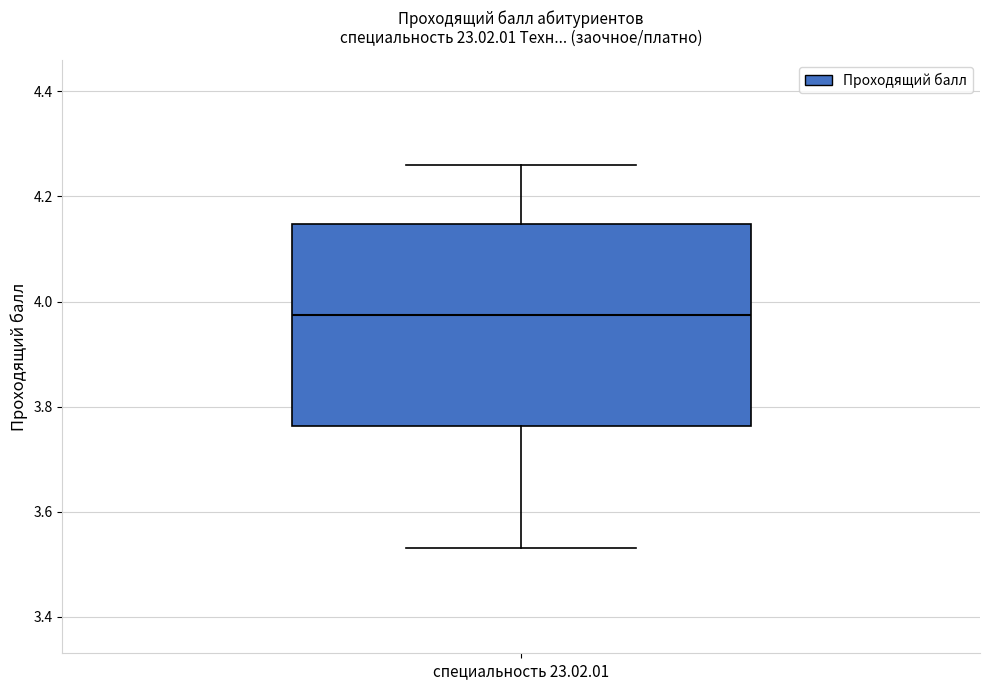

Transcribe this box plot: give where the median line is, the range the box spans, and where the two whiskers end, as read against the y-axis. The values are not printed on the chart, so give them approximately, as read against the axis.

median 3.98, box 3.76 to 4.14, whiskers 3.54 to 4.26